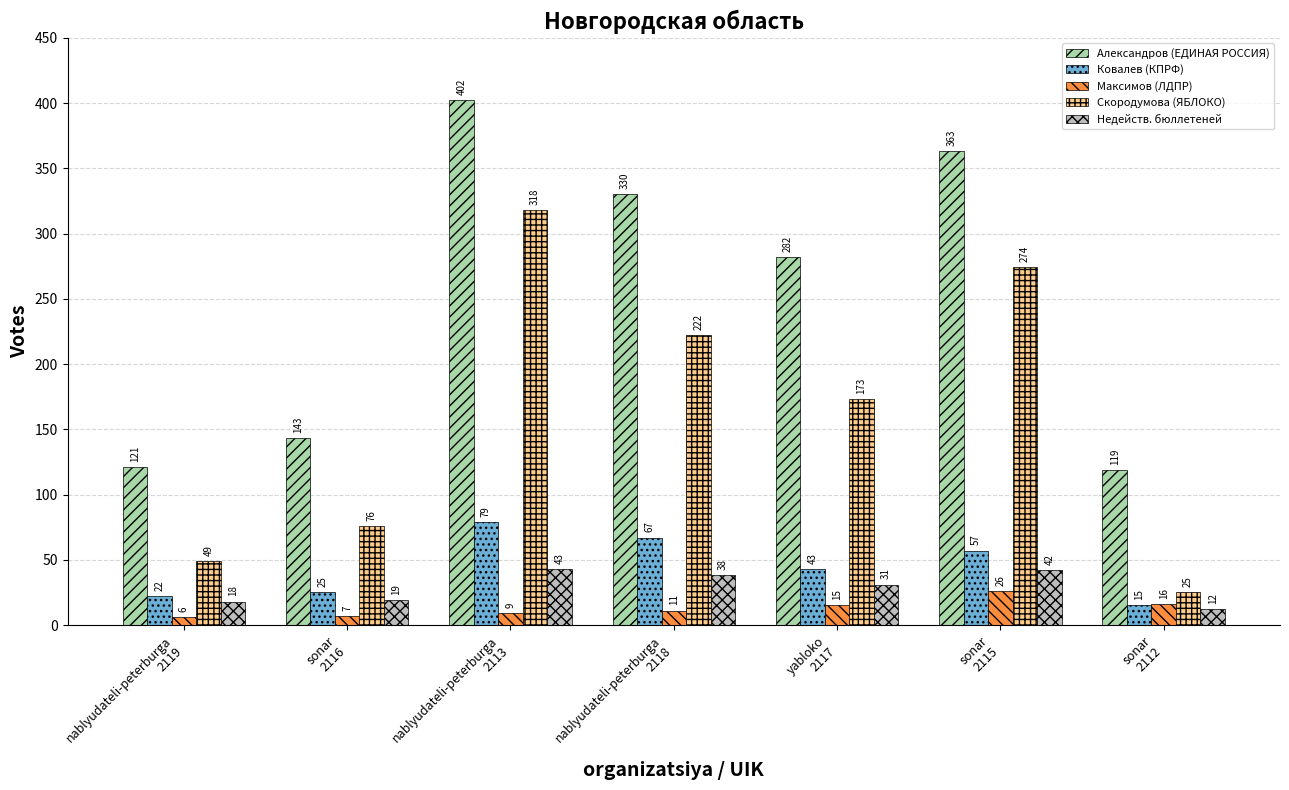

Reading left to right, transcribe all the data shown in this chart.

Александров (ЕДИНАЯ РОССИЯ): nablyudateli-peterburga
2119=121	sonar
2116=143	nablyudateli-peterburga
2113=402	nablyudateli-peterburga
2118=330	yabloko
2117=282	sonar
2115=363	sonar
2112=119
Ковалев (КПРФ): nablyudateli-peterburga
2119=22	sonar
2116=25	nablyudateli-peterburga
2113=79	nablyudateli-peterburga
2118=67	yabloko
2117=43	sonar
2115=57	sonar
2112=15
Максимов (ЛДПР): nablyudateli-peterburga
2119=6	sonar
2116=7	nablyudateli-peterburga
2113=9	nablyudateli-peterburga
2118=11	yabloko
2117=15	sonar
2115=26	sonar
2112=16
Скородумова (ЯБЛОКО): nablyudateli-peterburga
2119=49	sonar
2116=76	nablyudateli-peterburga
2113=318	nablyudateli-peterburga
2118=222	yabloko
2117=173	sonar
2115=274	sonar
2112=25
Недейств. бюллетеней: nablyudateli-peterburga
2119=18	sonar
2116=19	nablyudateli-peterburga
2113=43	nablyudateli-peterburga
2118=38	yabloko
2117=31	sonar
2115=42	sonar
2112=12